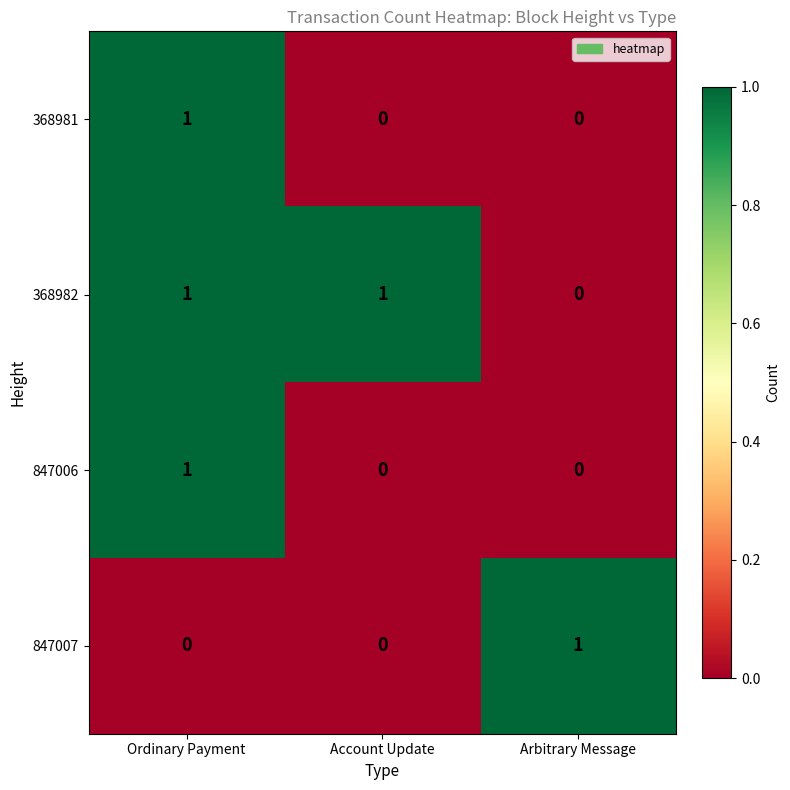

How many 847006 values are between 0 and 1?

3